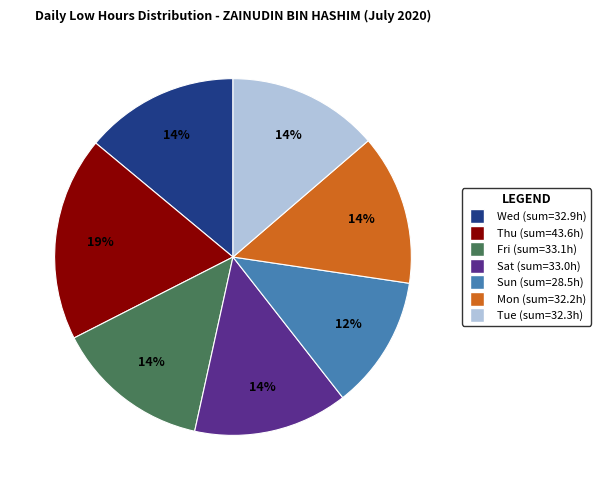

To the nearest percent, what is the average slice percentage?

14%